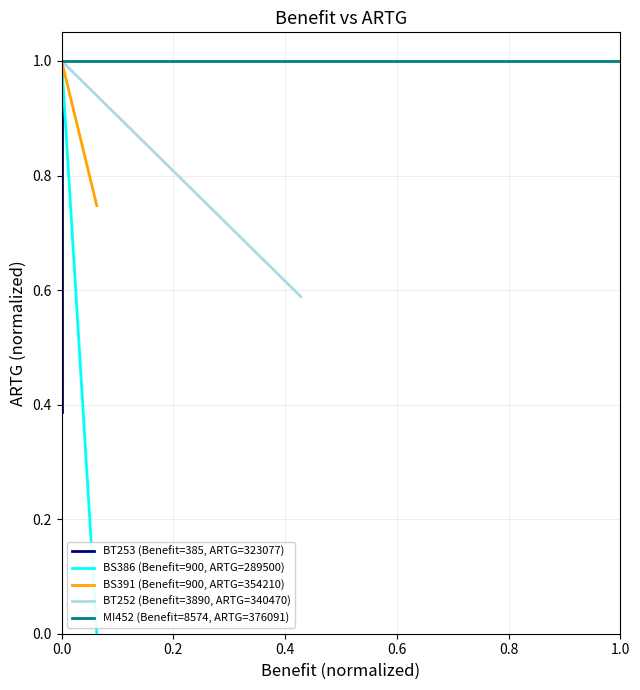

List the series in order of their peak value, lowest first.

BT253 (Benefit=385, ARTG=323077), BS386 (Benefit=900, ARTG=289500), BS391 (Benefit=900, ARTG=354210), BT252 (Benefit=3890, ARTG=340470), MI452 (Benefit=8574, ARTG=376091)